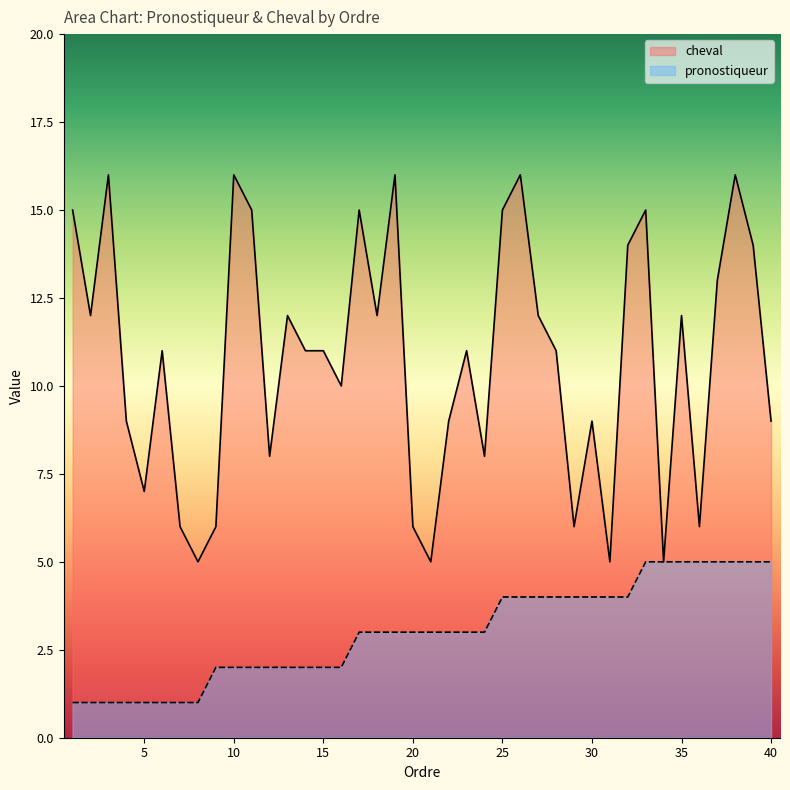

List the labels in order of pronostiqueur value, largest first.

33, 34, 35, 36, 37, 38, 39, 40, 25, 26, 27, 28, 29, 30, 31, 32, 17, 18, 19, 20, 21, 22, 23, 24, 9, 10, 11, 12, 13, 14, 15, 16, 1, 2, 3, 4, 5, 6, 7, 8